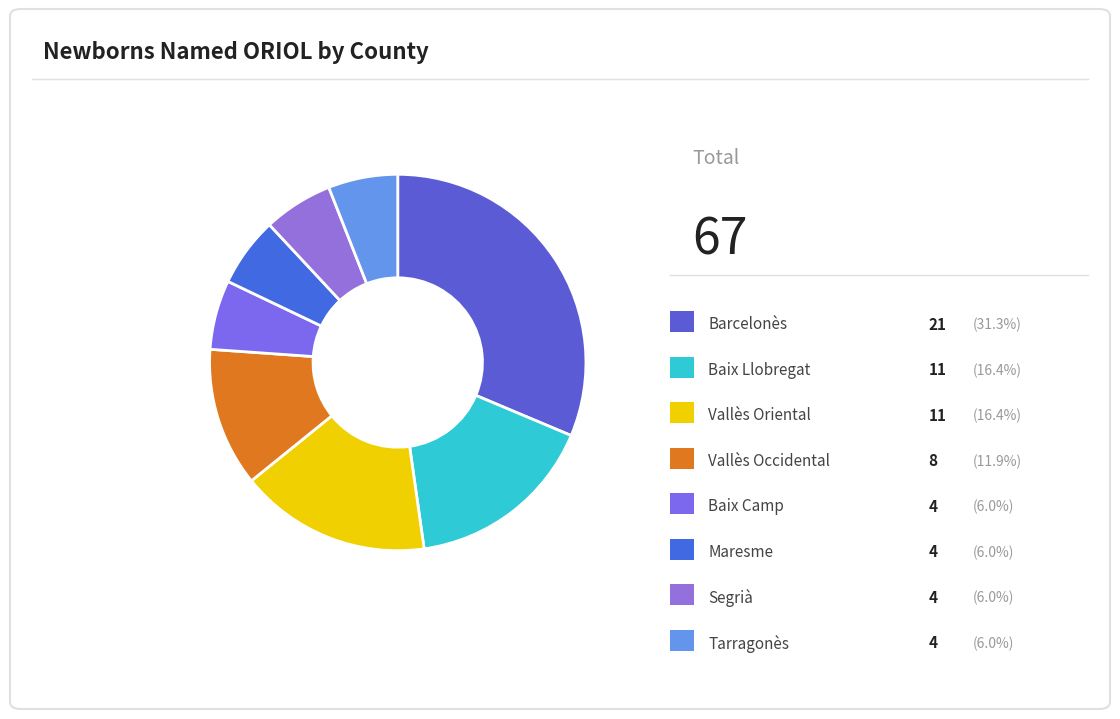

Count the number of slices in the pie.

8